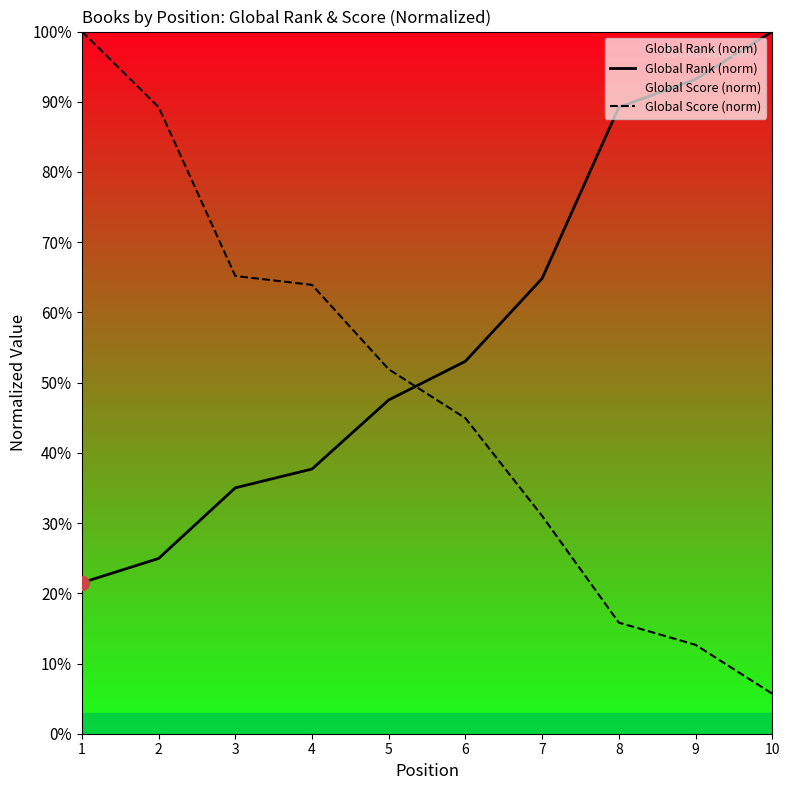

What is the value of the Global Score (norm) point at the 6th from the left?

44.9